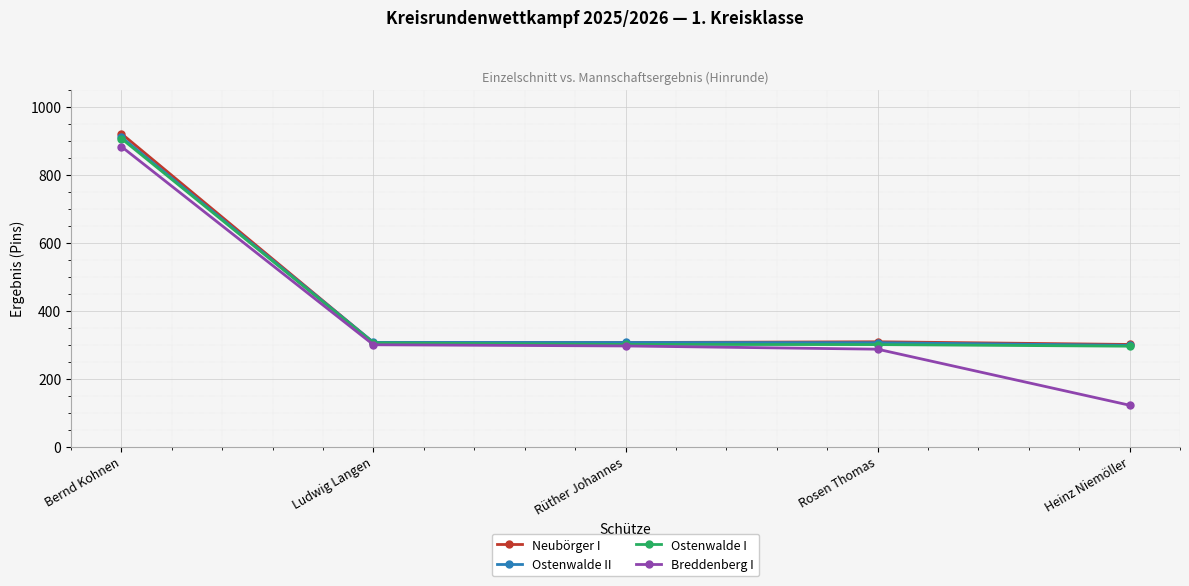

What is the total value across all series at Bernd Kohnen?

3621.1